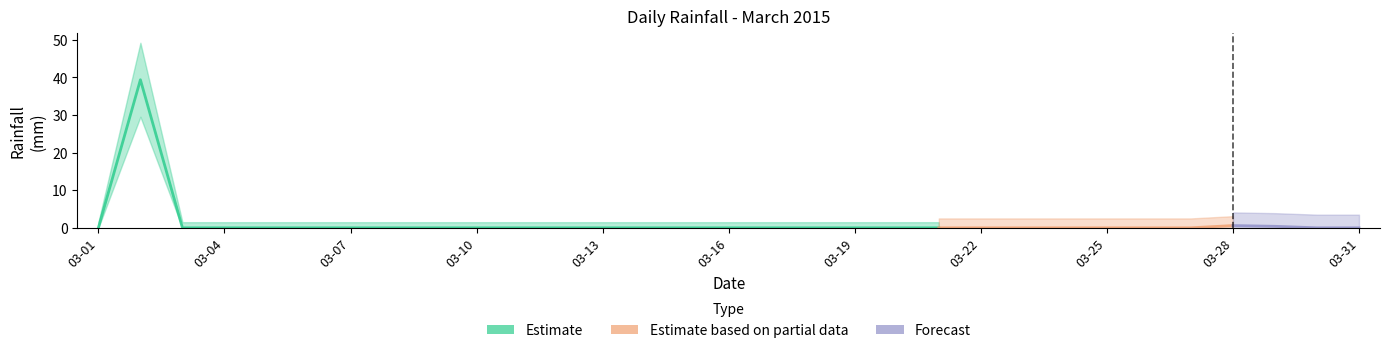

Rank the categories by value from highest to lowest.

2015-03-02, 2015-03-28, 2015-03-29, 2015-03-01, 2015-03-03, 2015-03-04, 2015-03-05, 2015-03-06, 2015-03-07, 2015-03-08, 2015-03-09, 2015-03-10, 2015-03-11, 2015-03-12, 2015-03-13, 2015-03-14, 2015-03-15, 2015-03-16, 2015-03-17, 2015-03-18, 2015-03-19, 2015-03-20, 2015-03-21, 2015-03-22, 2015-03-23, 2015-03-24, 2015-03-25, 2015-03-26, 2015-03-27, 2015-03-30, 2015-03-31